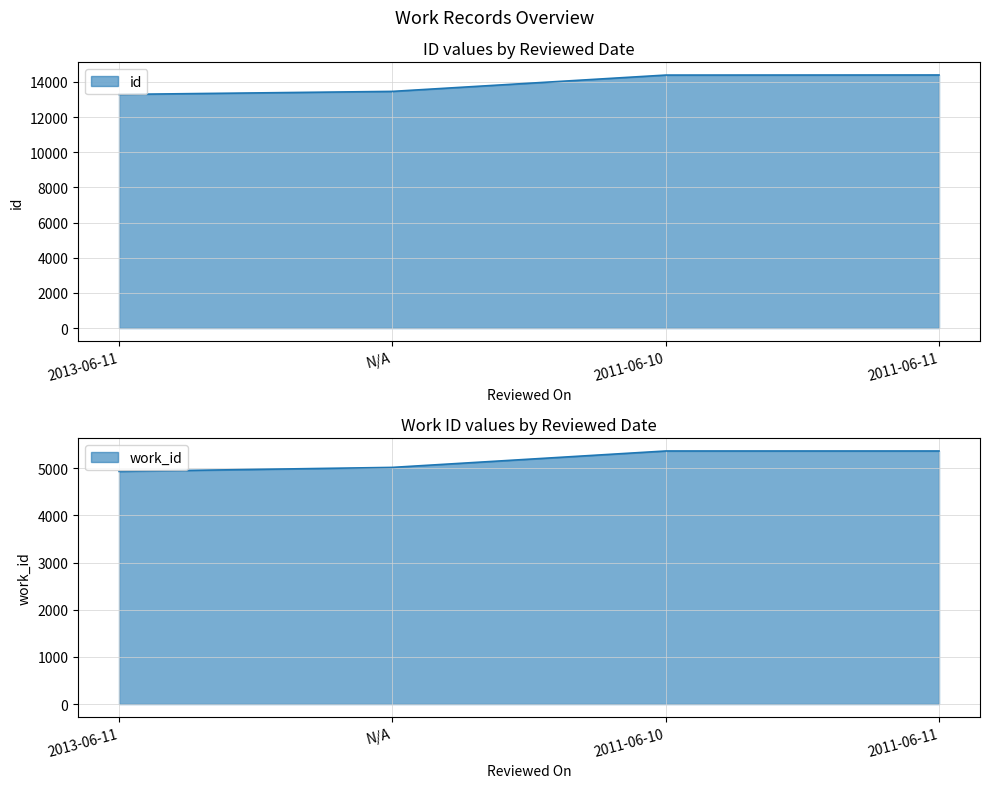

True or false: work_id has more than 2 interior local peaks.

False